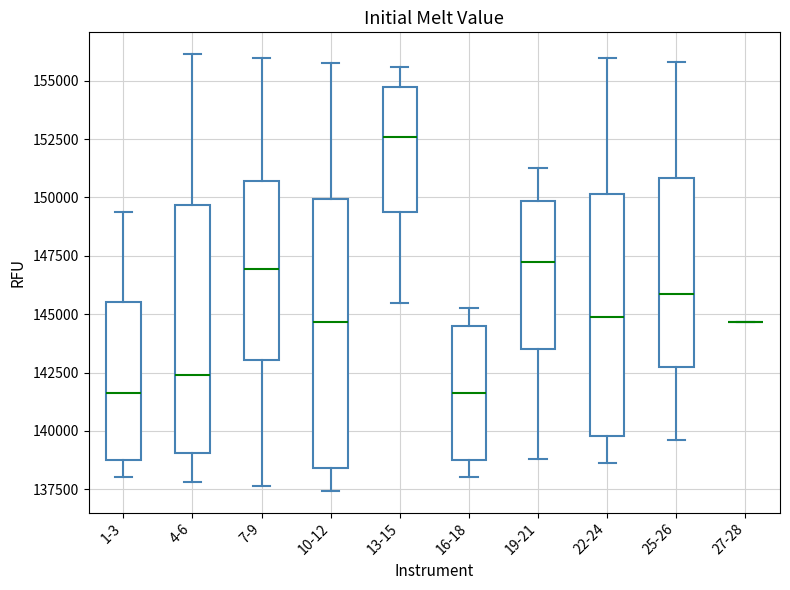

Reading left to right, read every box against the y-axis: the position of its median line, the range the box covers, and the ends of its whiskers. The values are not printed on the chart, so give them approximately, as read against the axis.

1-3: median 141500, box 138500 to 145500, whiskers 138000 to 149500
4-6: median 142500, box 139000 to 149500, whiskers 138000 to 156000
7-9: median 147000, box 143000 to 150500, whiskers 137500 to 156000
10-12: median 144500, box 138500 to 150000, whiskers 137500 to 156000
13-15: median 152500, box 149500 to 154500, whiskers 145500 to 155500
16-18: median 141500, box 139000 to 144500, whiskers 138000 to 145500
19-21: median 147000, box 143500 to 150000, whiskers 139000 to 151500
22-24: median 145000, box 140000 to 150000, whiskers 138500 to 156000
25-26: median 146000, box 142500 to 151000, whiskers 139500 to 156000
27-28: box collapsed to a line at 144500, whiskers 144500 to 144500